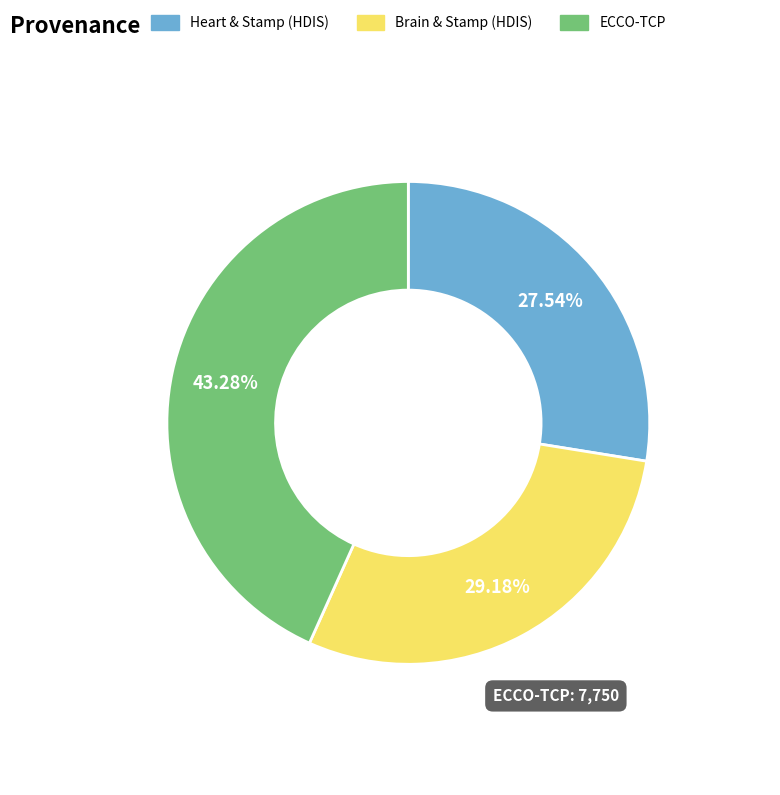

Does any single category account for the majority?

No